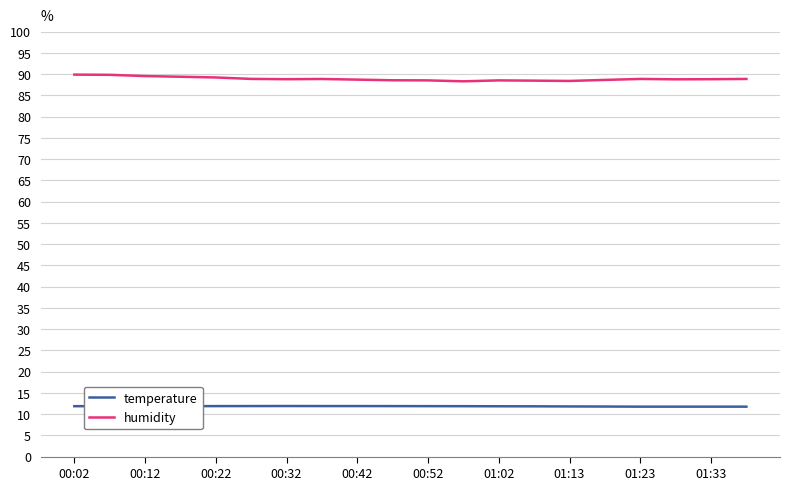

Which series has the widest spread of values?

humidity